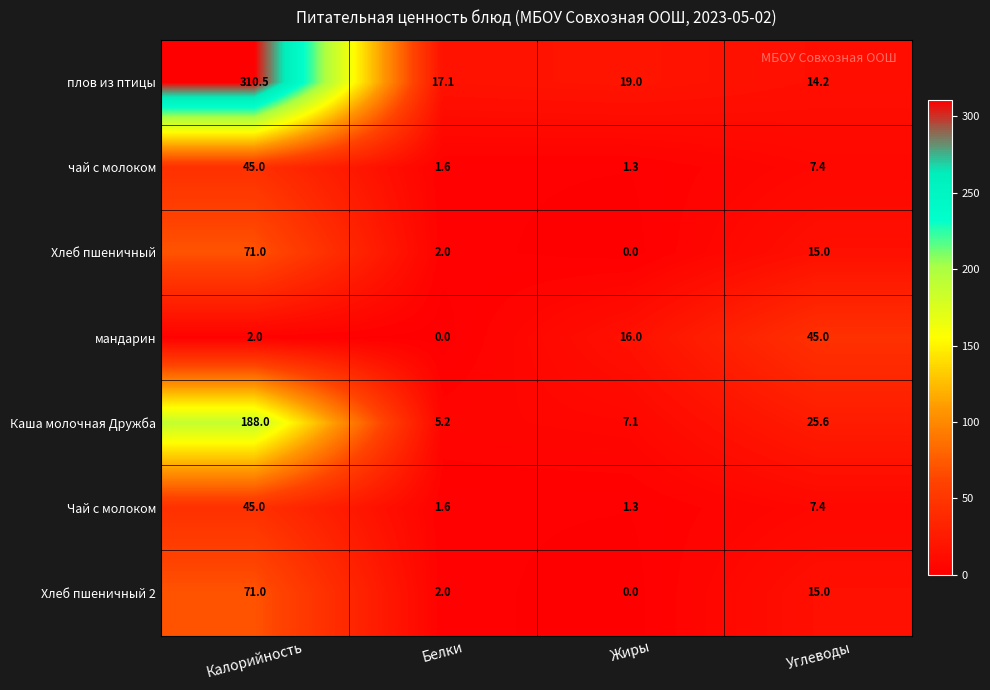

Rank the categories by Чай с молоком value from highest to lowest.

Калорийность, Углеводы, Белки, Жиры